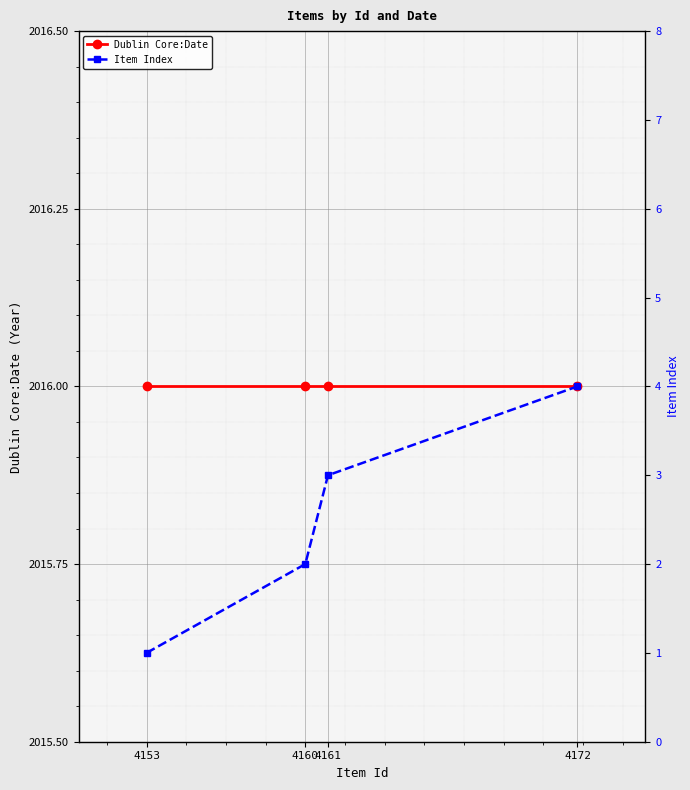

At 4160, list the series in order from largest to smallest.

Dublin Core:Date, Item Index